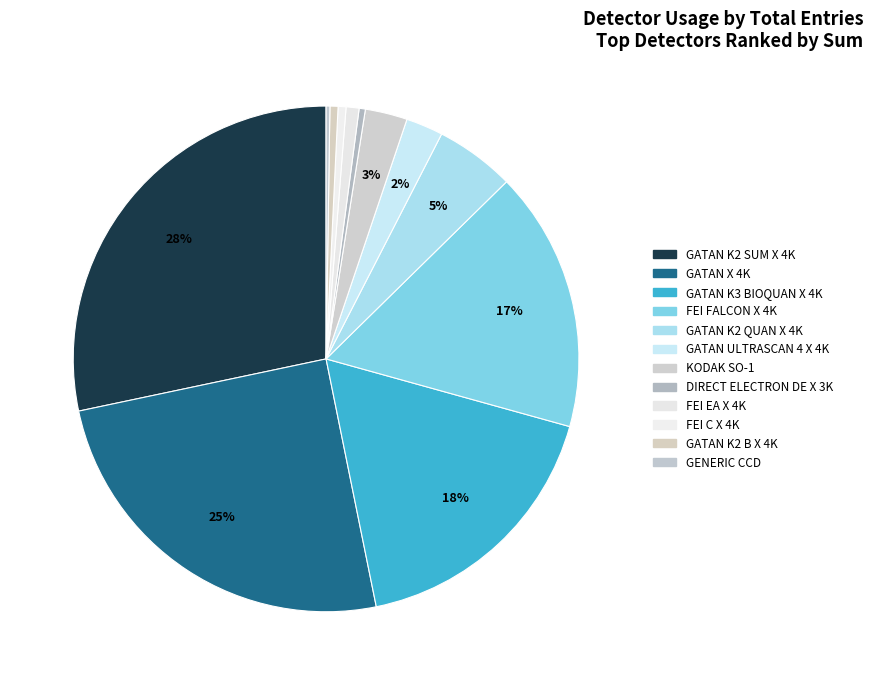

What percentage is NOT represented by GATAN K2 SUM X 4K?

71.7%